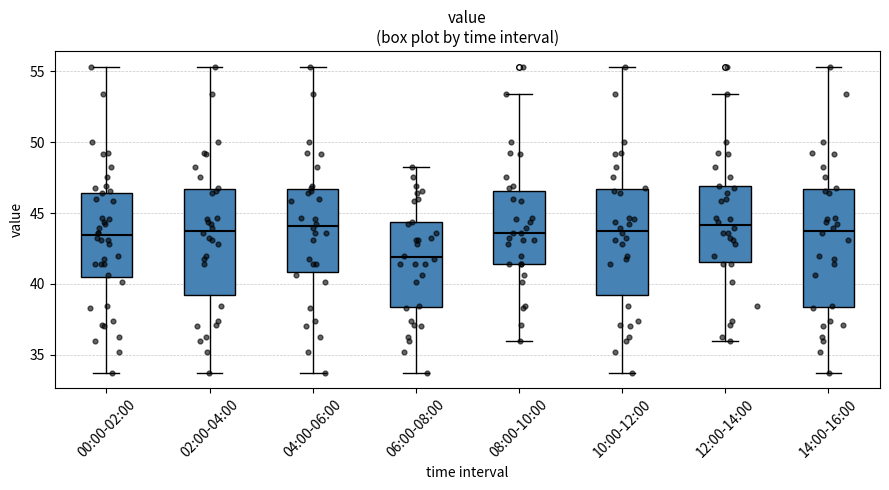

Reading left to right, read every box against the y-axis: the position of its median line, the range the box covers, and the ends of its whiskers. The values are not printed on the chart, so give them approximately, as read against the axis.

00:00-02:00: median 43.5, box 40.5 to 46.5, whiskers 33.5 to 55.5
02:00-04:00: median 44.0, box 39.0 to 46.5, whiskers 33.5 to 55.5
04:00-06:00: median 44.0, box 41.0 to 46.5, whiskers 33.5 to 55.5
06:00-08:00: median 42.0, box 38.5 to 44.5, whiskers 33.5 to 48.0
08:00-10:00: median 43.5, box 41.5 to 46.5, whiskers 36.0 to 53.5
10:00-12:00: median 44.0, box 39.0 to 46.5, whiskers 33.5 to 55.5
12:00-14:00: median 44.0, box 41.5 to 47.0, whiskers 36.0 to 53.5
14:00-16:00: median 44.0, box 38.5 to 46.5, whiskers 33.5 to 55.5